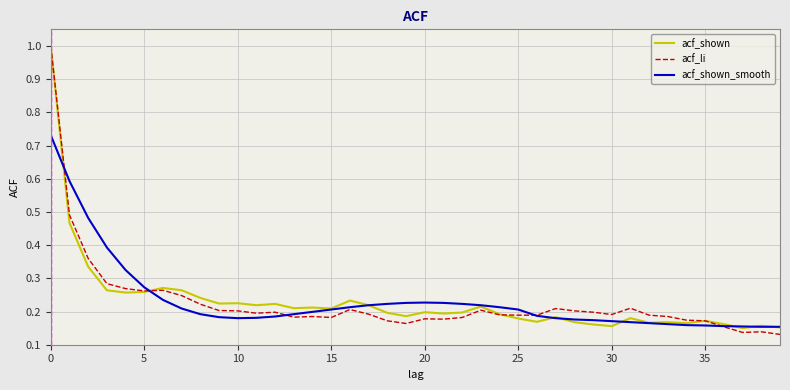

Which series has the largest range (max minus min)?

acf_li